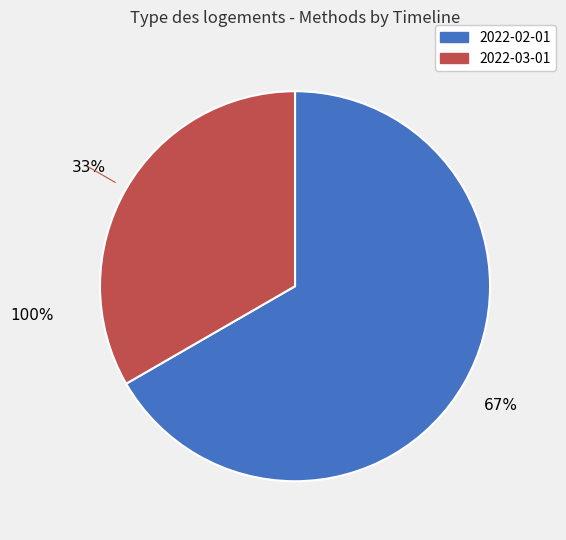

To the nearest percent, what percentage of the pie is 2022-03-01?

33%